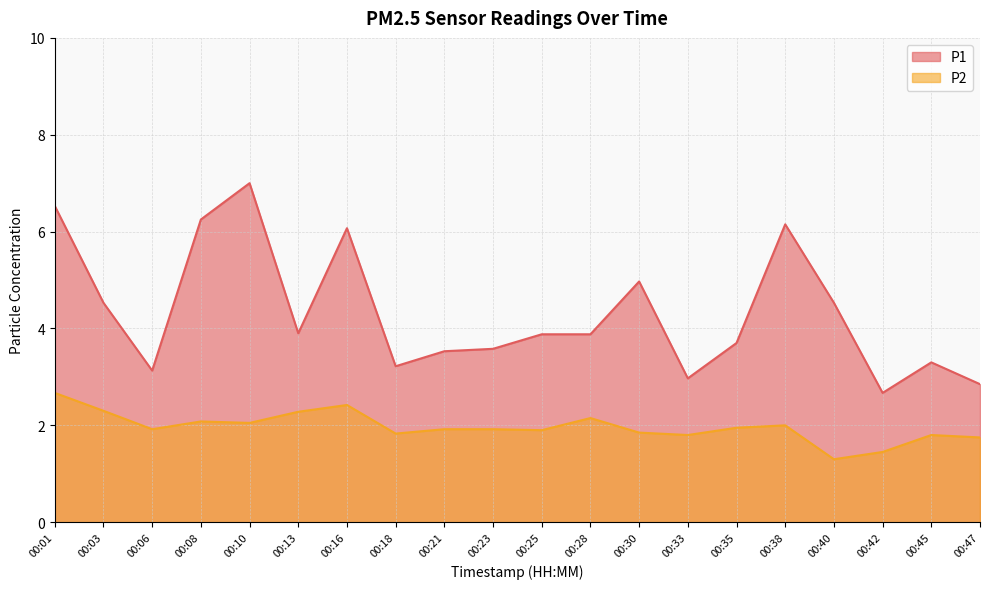

Reading right to left, transcribe all the data shown in this chart.

P1: 2.9	3.3	2.7	4.5	6.2	3.7	3.0	5.0	3.9	3.9	3.6	3.5	3.2	6.1	3.9	7.0	6.2	3.1	4.5	6.5
P2: 1.8	1.8	1.4	1.3	2.0	1.9	1.8	1.9	2.1	1.9	1.9	1.9	1.8	2.4	2.3	2.0	2.1	1.9	2.3	2.7